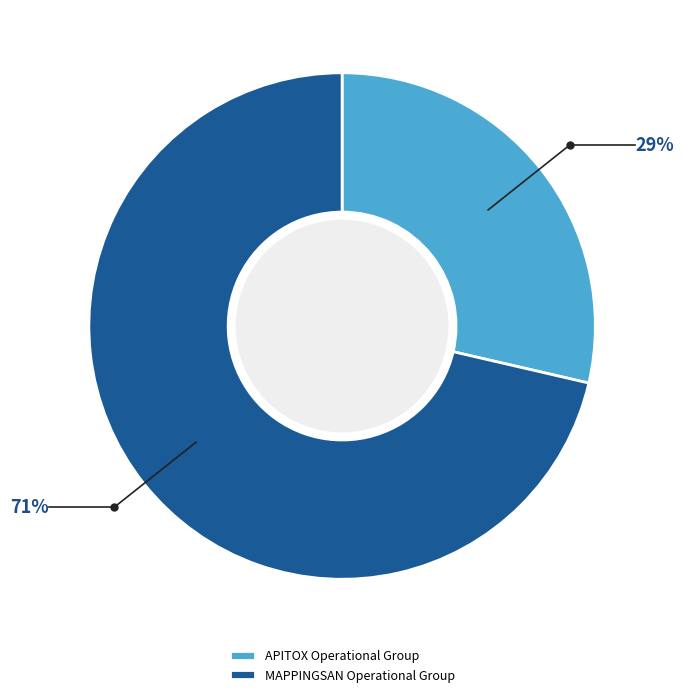

Combined, do APITOX Operational Group and MAPPINGSAN Operational Group account for over 50%?

Yes